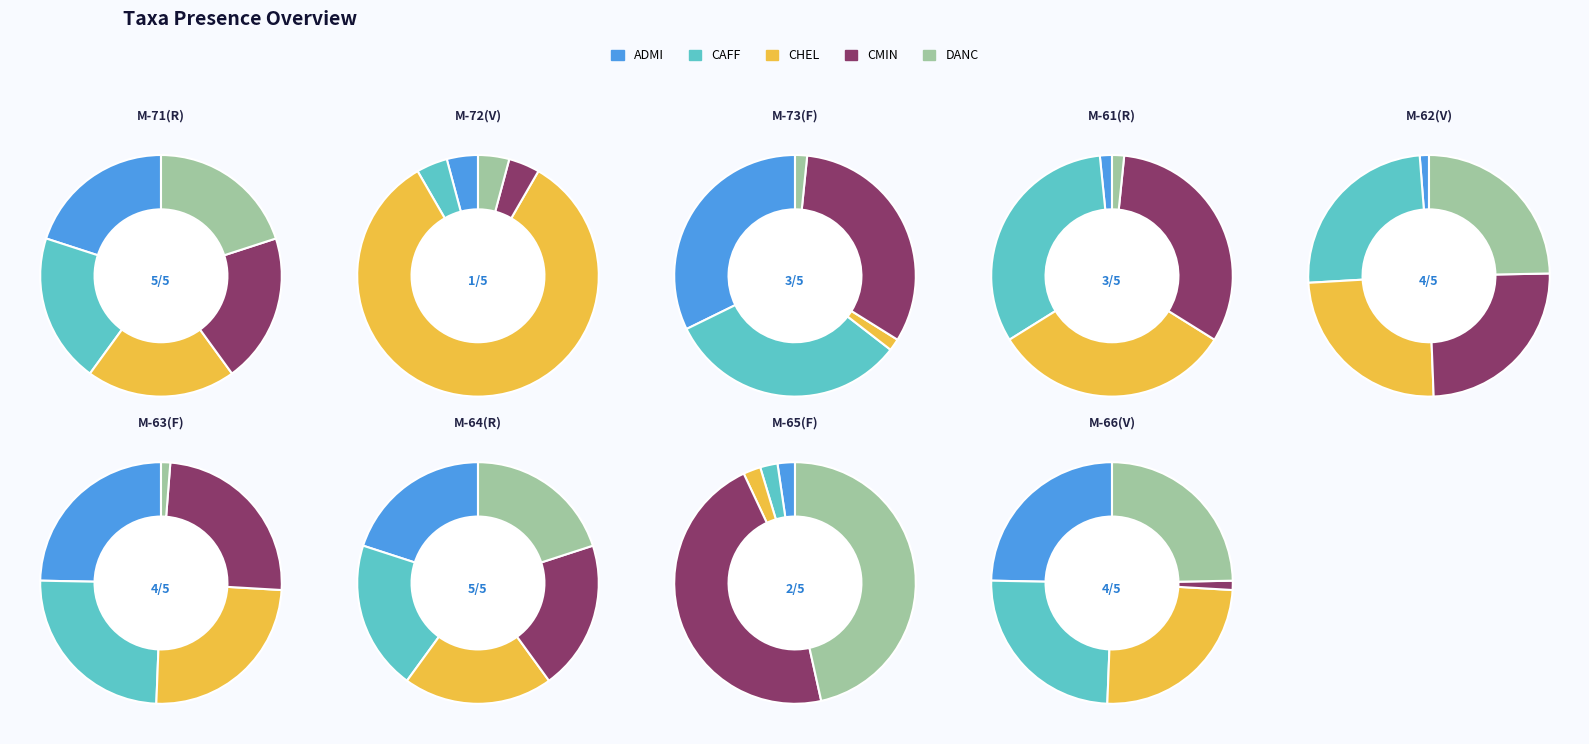

Does any single category account for the majority?

No